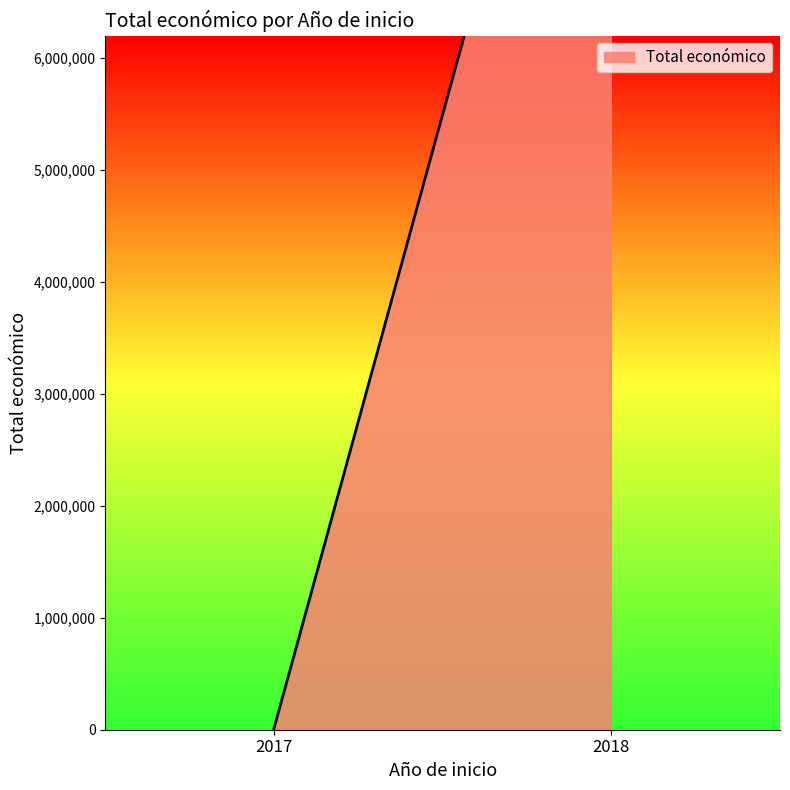

At which category does the chart reach its minimum across all series?

2017